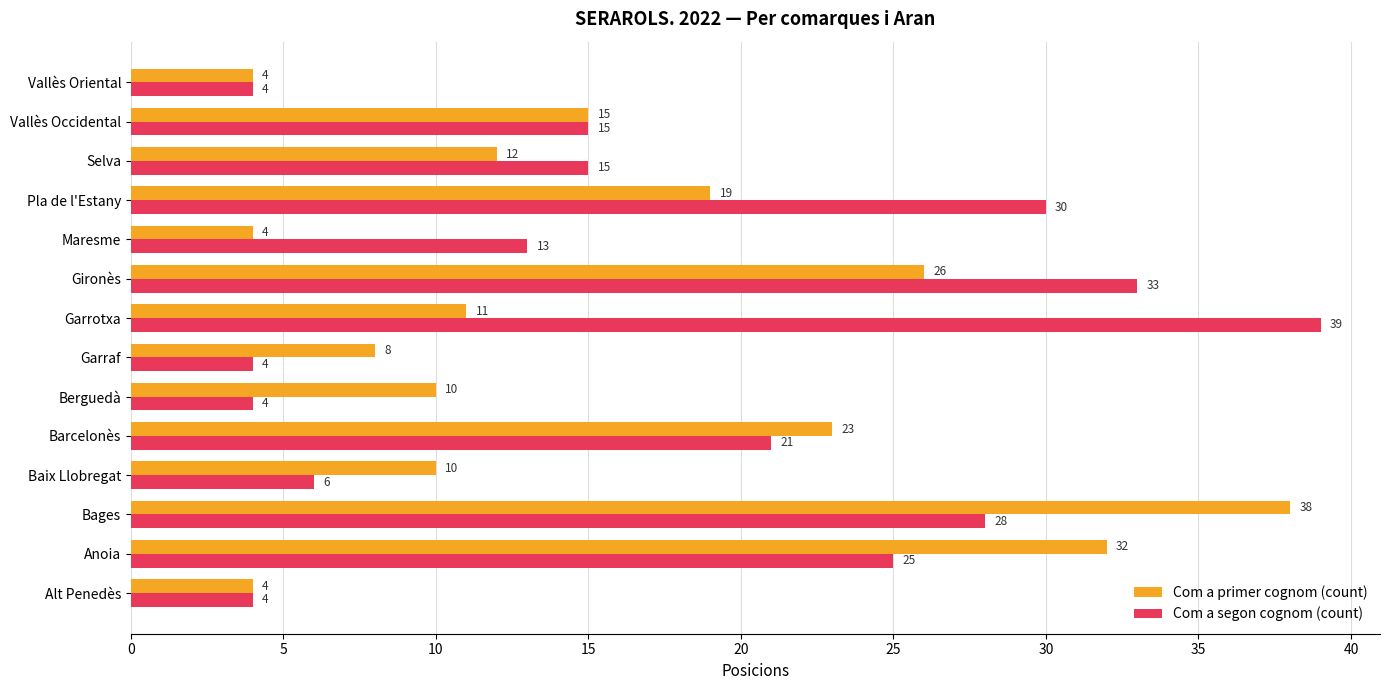

At which category does the chart reach its peak across all series?

Garrotxa